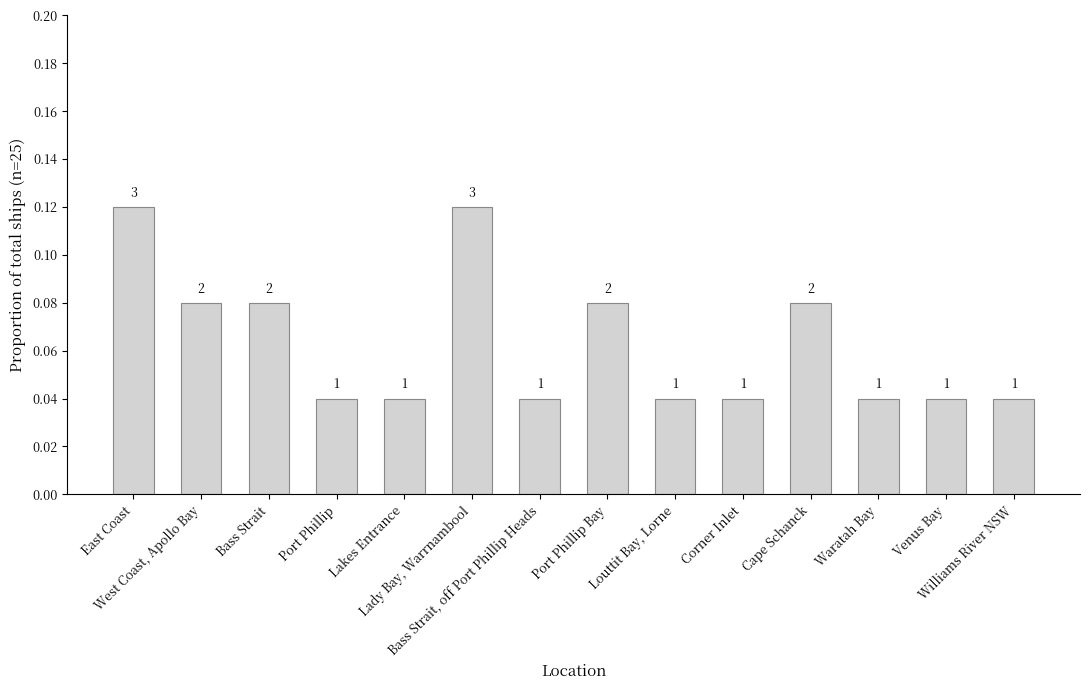

What is the label of the 7th bar from the left?

Bass Strait, off Port Phillip Heads